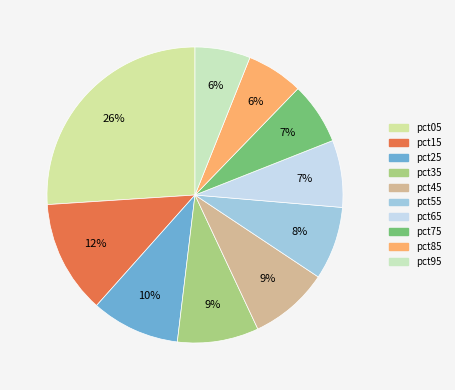

The pct95 slice represents 17% of the pie. True or false?

False